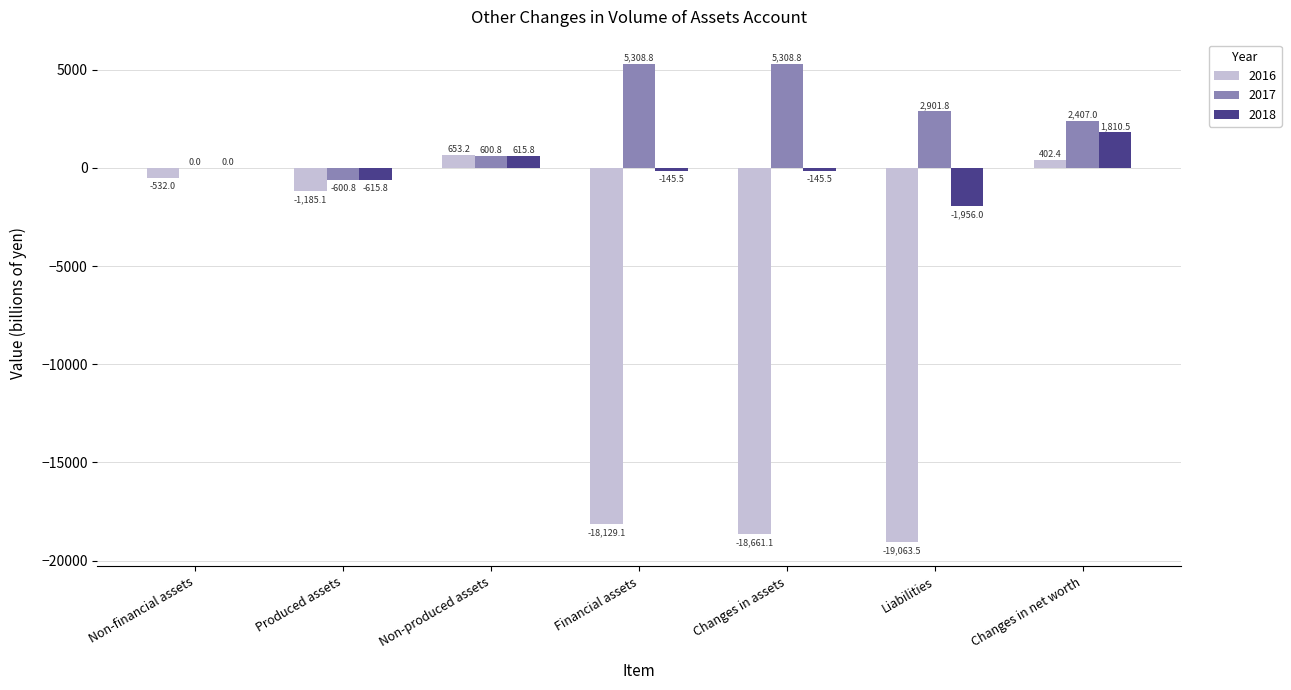

What is the sum of all 2018 values?

-436.5